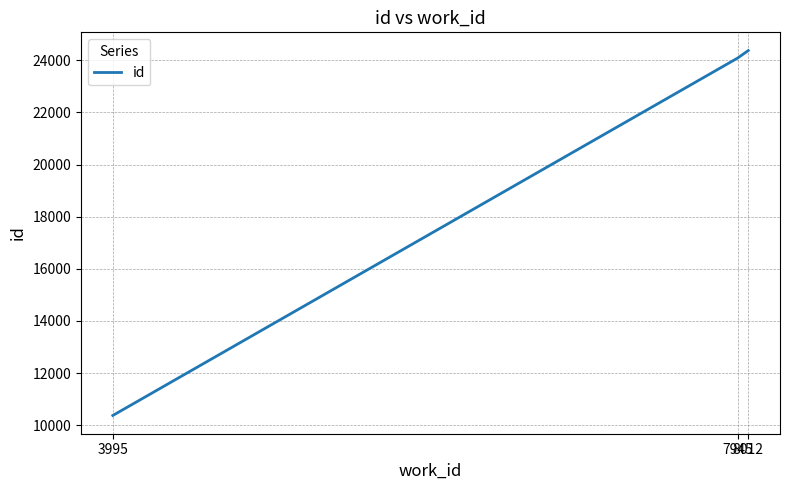

Rank the categories by value from lowest to highest.

3995, 7945, 8012